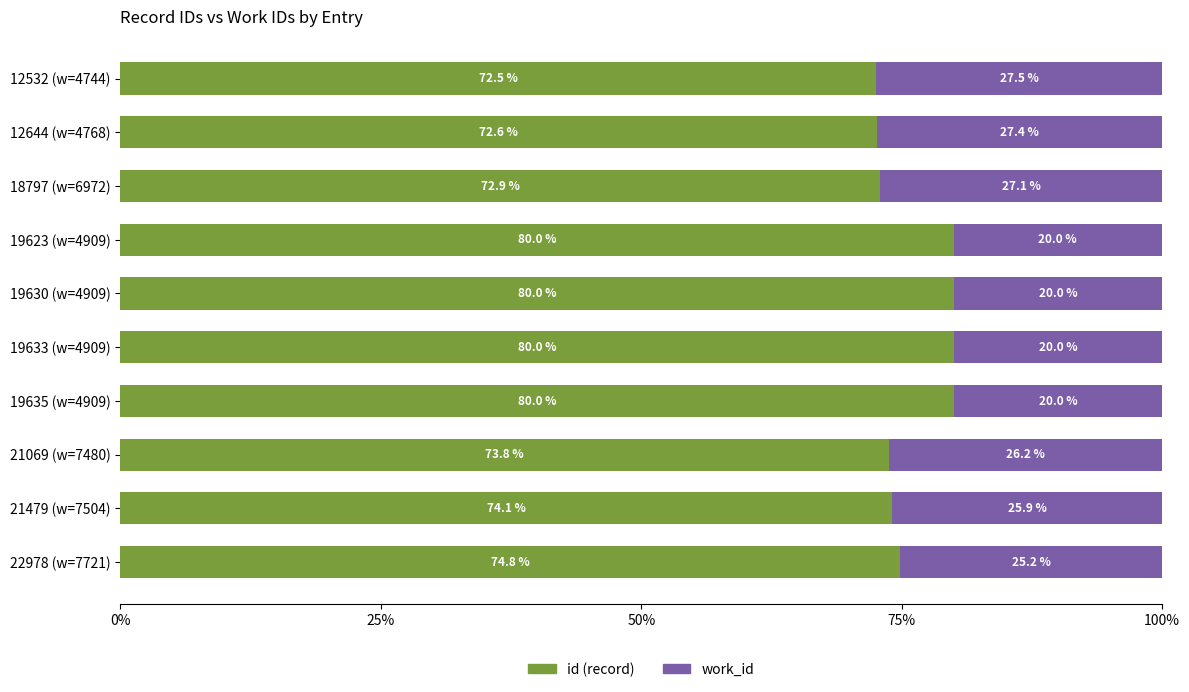

What is the total value across all series at 19623 (w=4909)?

100.0